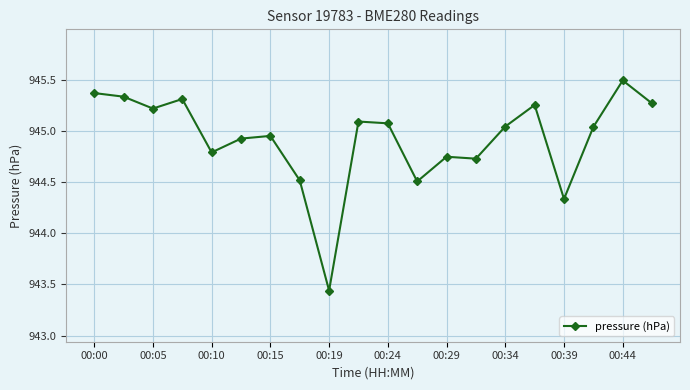

True or false: there are more than 0 points higher than both neighbors.

True